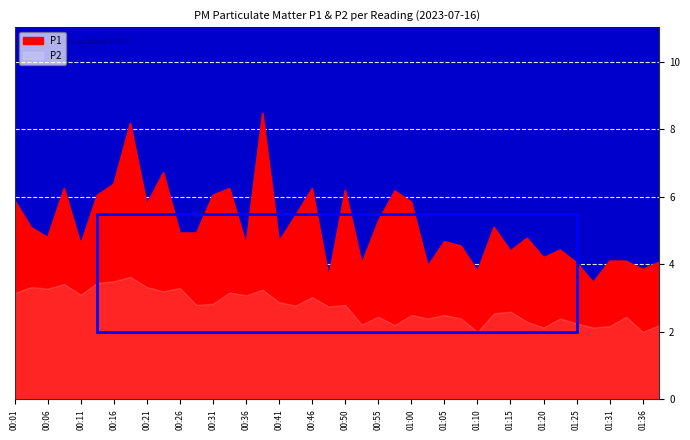

What is the change in value from 00:46 to 01:36?

-2.4